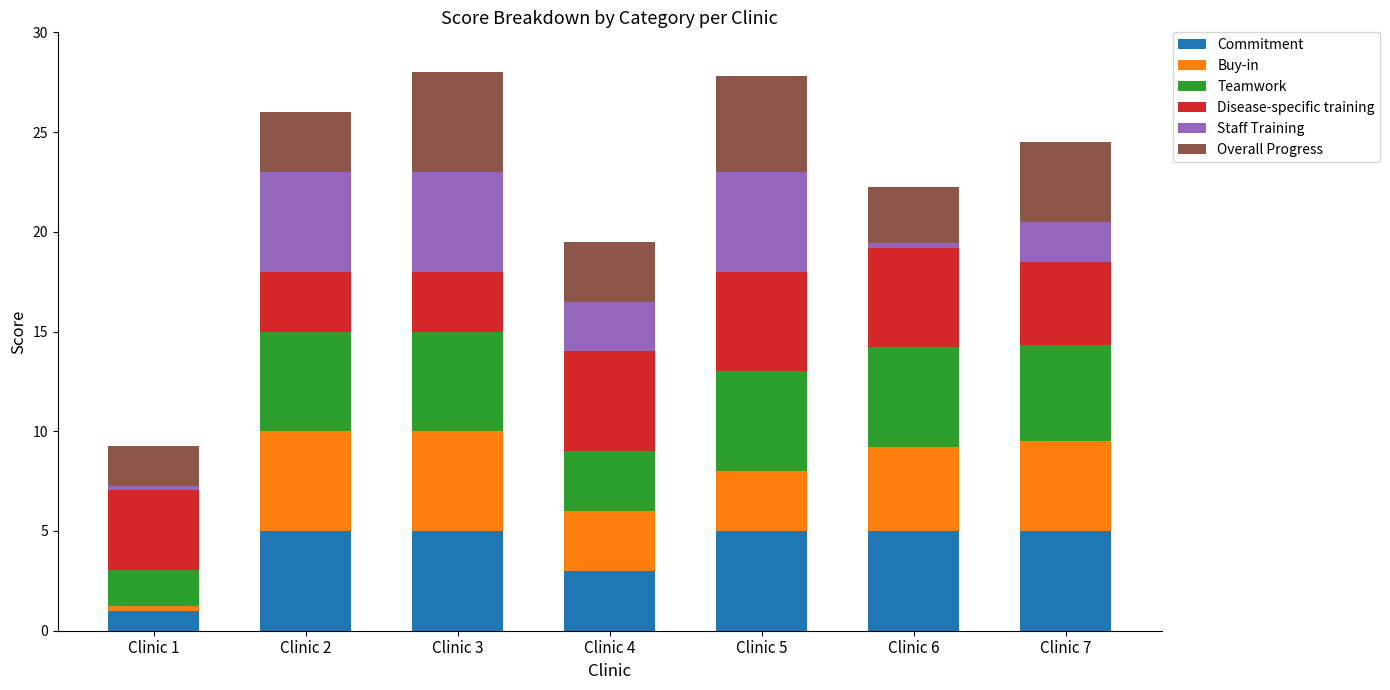

Does the chart contain stacked bars?

Yes